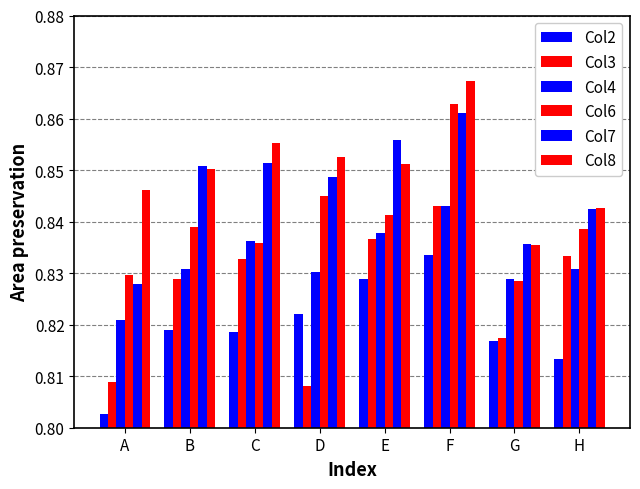

Reading left to right, what are all the values shown in this chart?

Col2: 0.8	0.8	0.8	0.8	0.8	0.8	0.8	0.8
Col3: 0.8	0.8	0.8	0.8	0.8	0.8	0.8	0.8
Col4: 0.8	0.8	0.8	0.8	0.8	0.8	0.8	0.8
Col6: 0.8	0.8	0.8	0.8	0.8	0.9	0.8	0.8
Col7: 0.8	0.9	0.9	0.8	0.9	0.9	0.8	0.8
Col8: 0.8	0.9	0.9	0.9	0.9	0.9	0.8	0.8